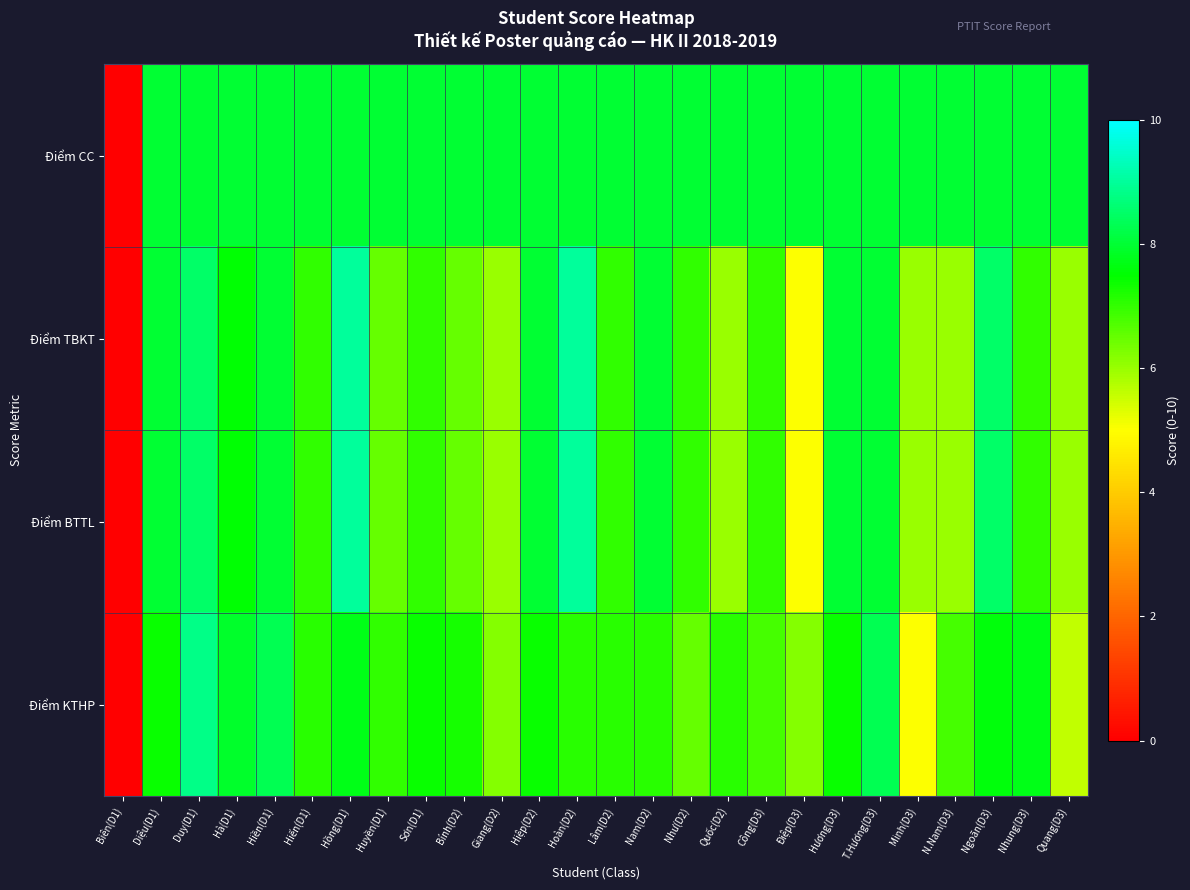

Which label corresponds to the largest value in the chart?

Hồng(D1)